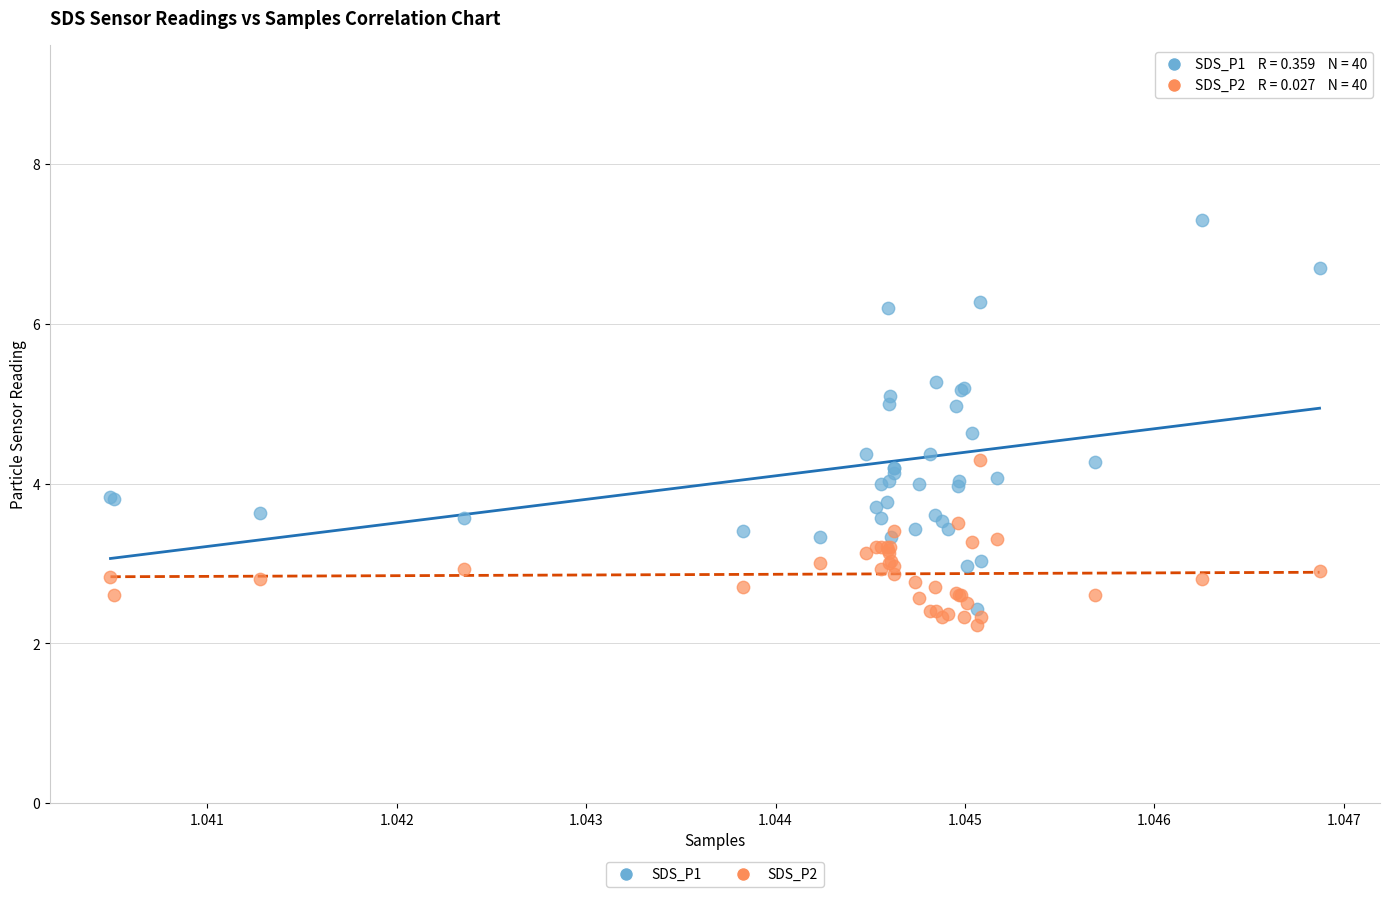

What are all the series names shown in the legend?

SDS_P1, SDS_P2